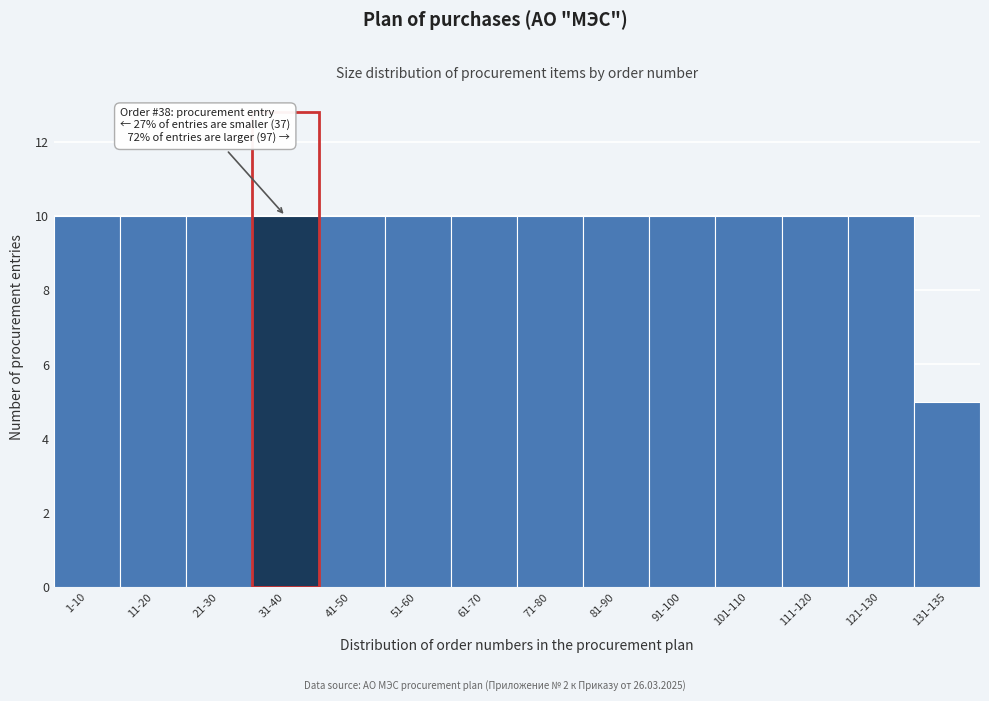

Reading right to left, what are all the values shown in this chart?

131-135=5	121-130=10	111-120=10	101-110=10	91-100=10	81-90=10	71-80=10	61-70=10	51-60=10	41-50=10	31-40=10	21-30=10	11-20=10	1-10=10